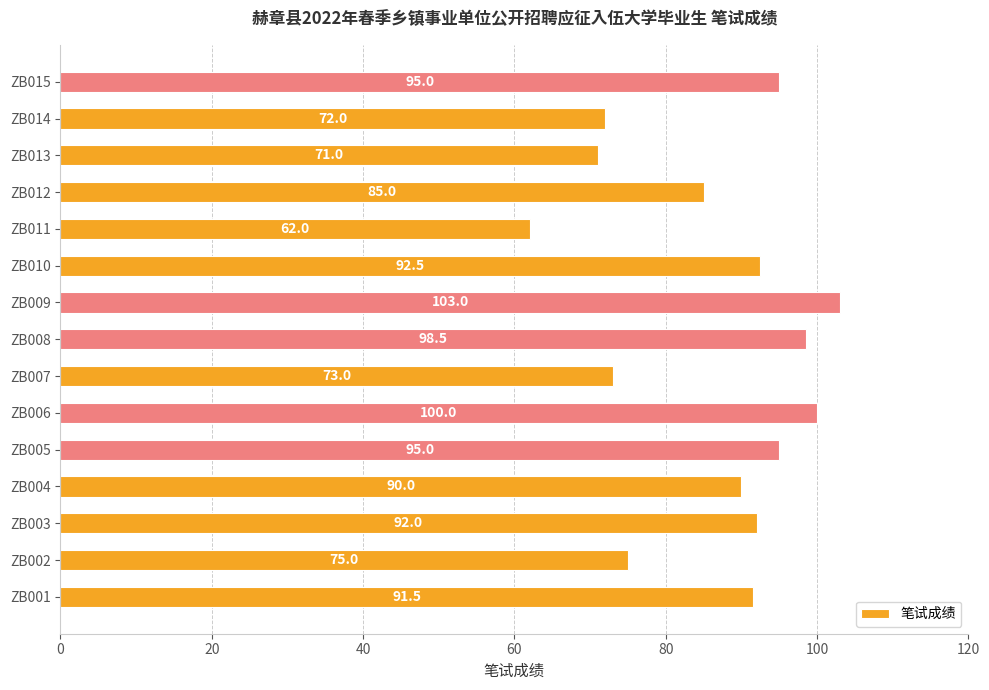

What is the ratio of the value at ZB008 to the value at ZB004?

1.1